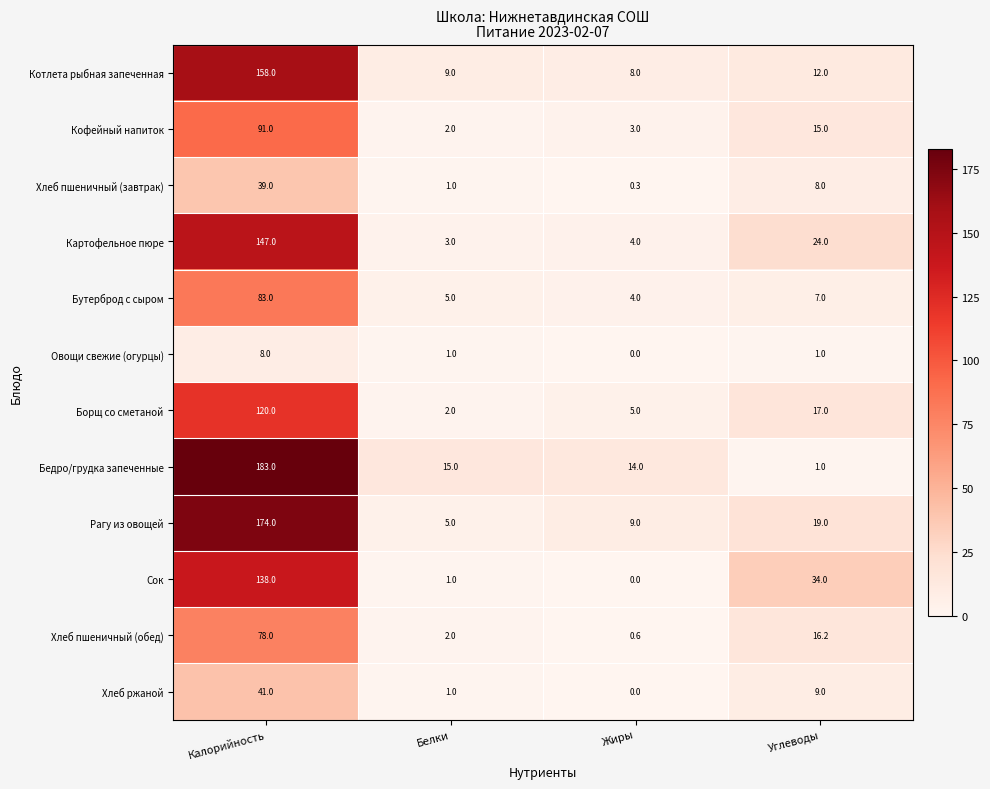

What is the average value of the Овощи свежие (огурцы) series?

2.5